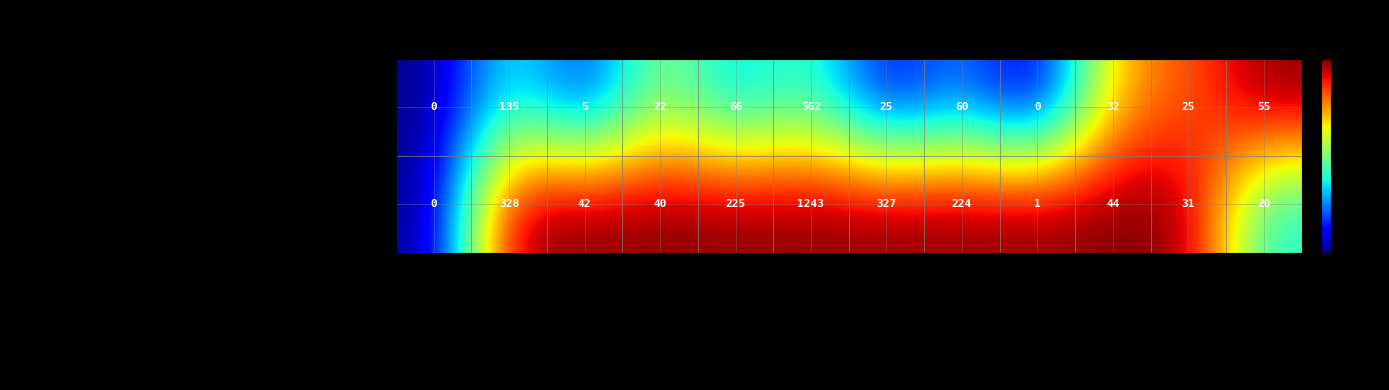

What is the difference between the maximum and minimum values in the Ingenius series?

562